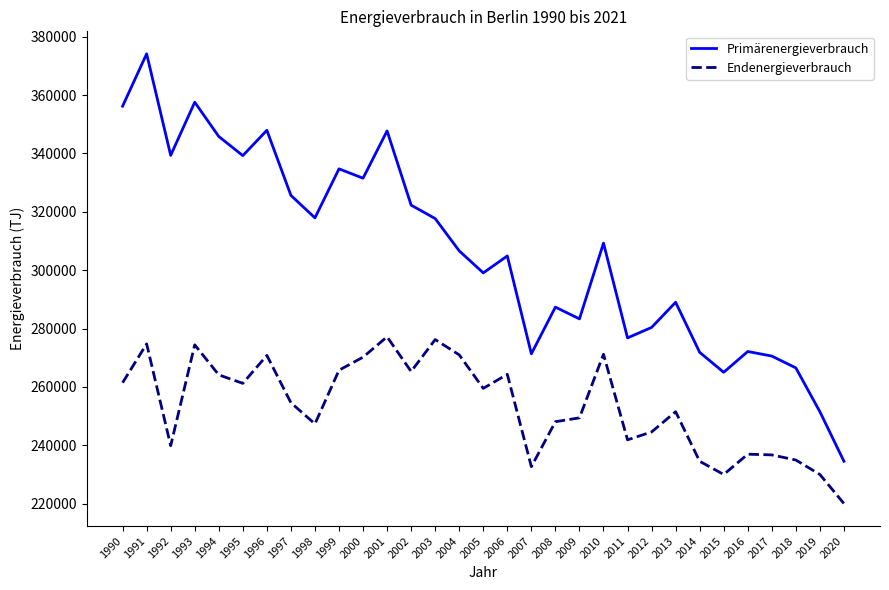

What is the maximum value for Primärenergieverbrauch?

374152.5